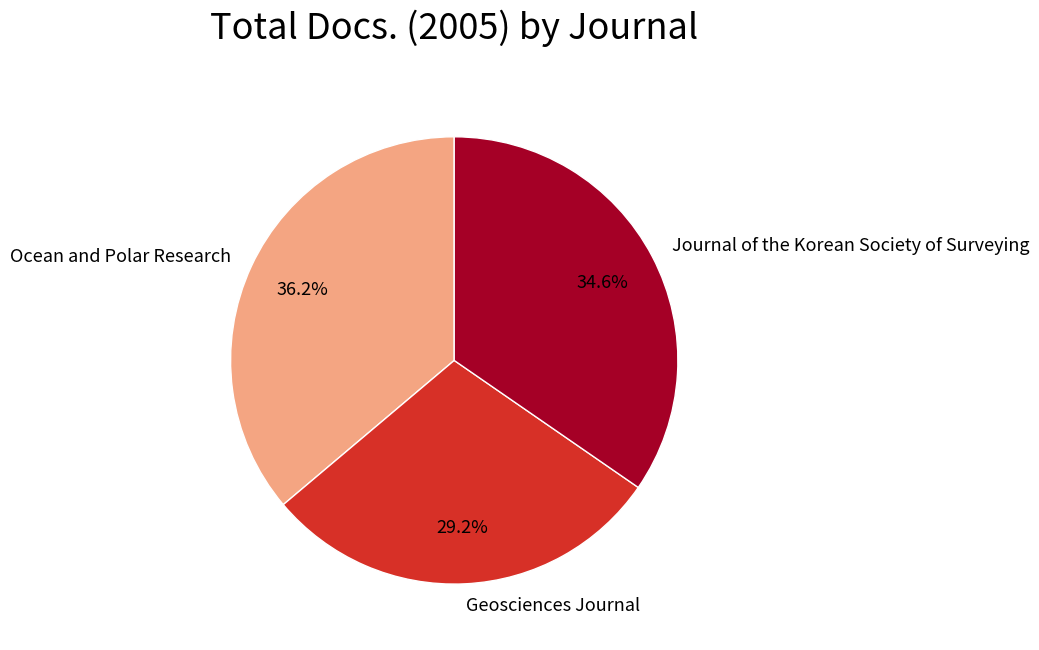

How many segments does this pie chart have?

3